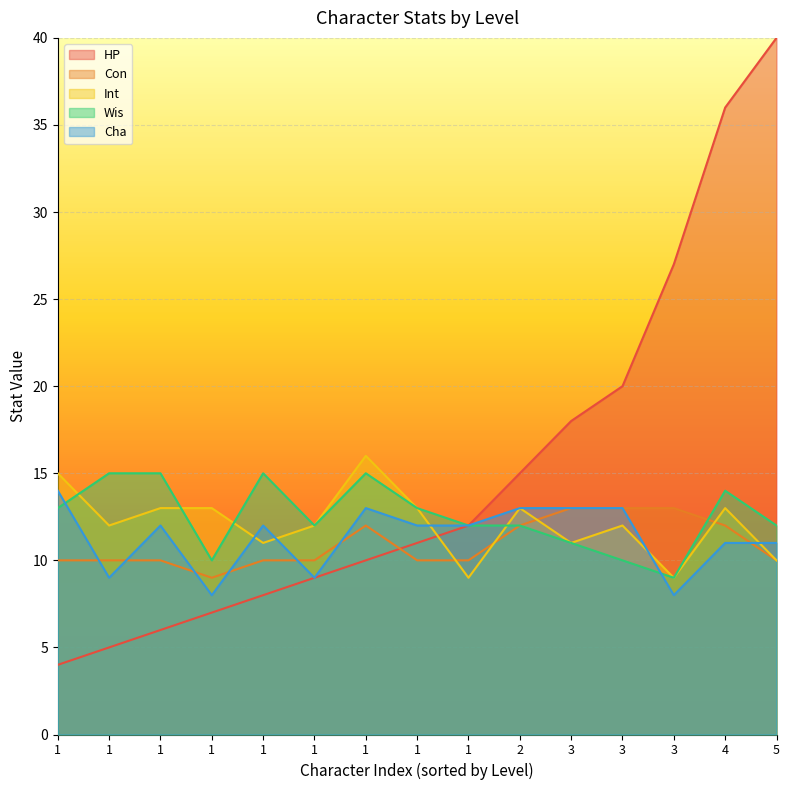

Which series has the largest range (max minus min)?

HP